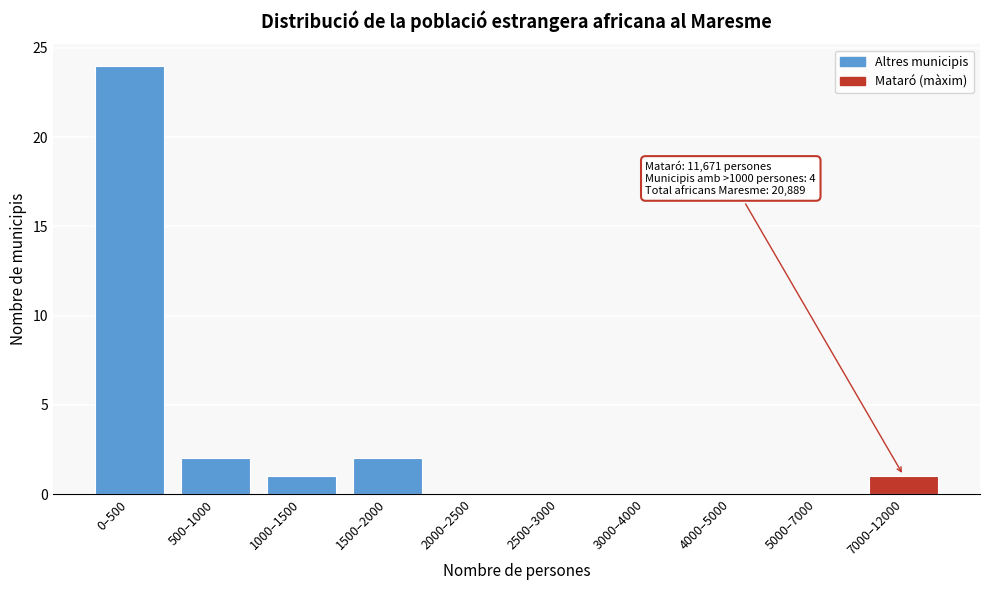

Reading left to right, what are all the values shown in this chart?

0–500=24	500–1000=2	1000–1500=1	1500–2000=2	2000–2500=0	2500–3000=0	3000–4000=0	4000–5000=0	5000–7000=0	7000–12000=1